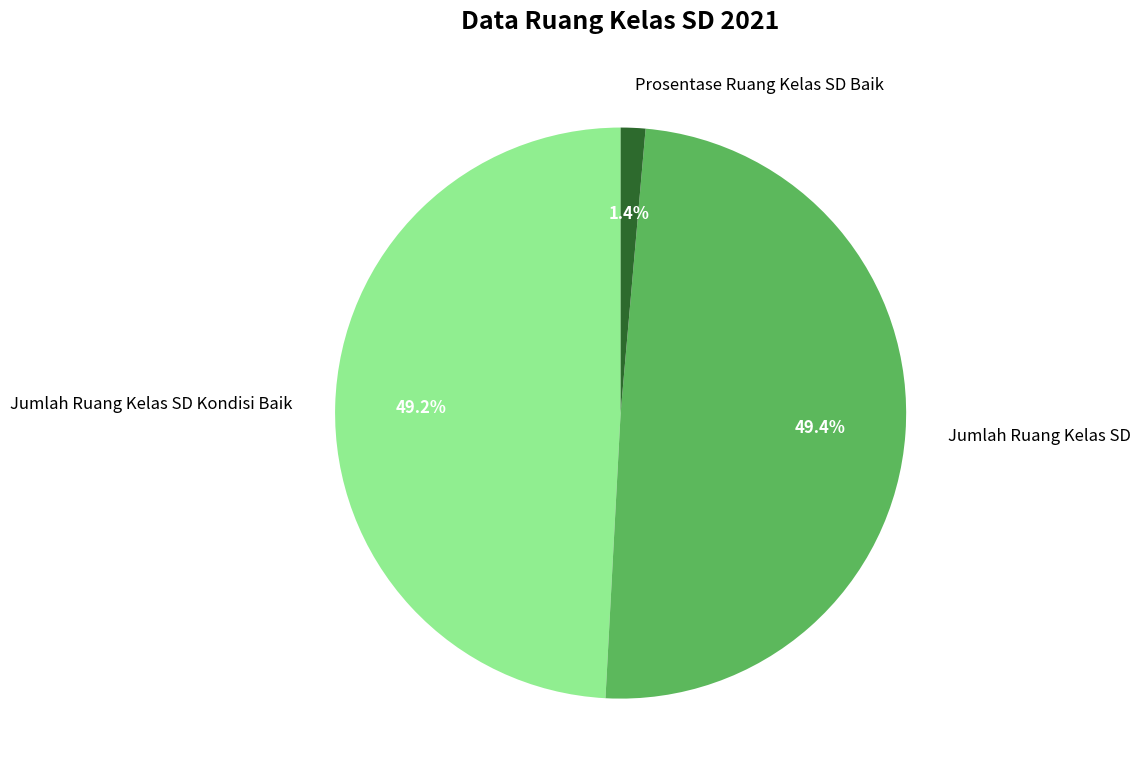

The Prosentase Ruang Kelas SD Baik slice represents 1% of the pie. True or false?

True